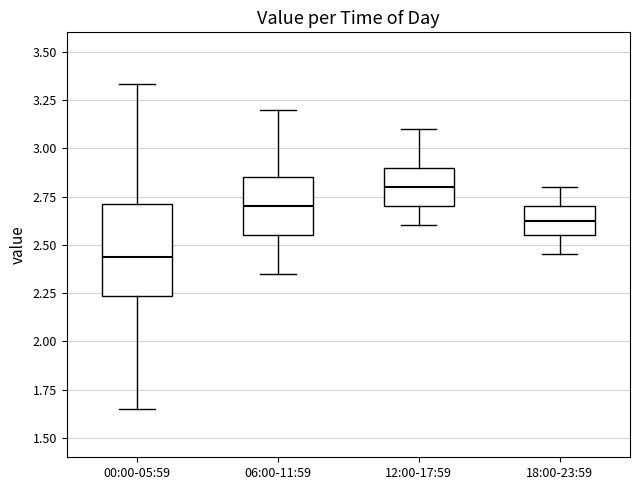

Which box's median line is the highest?

12:00-17:59